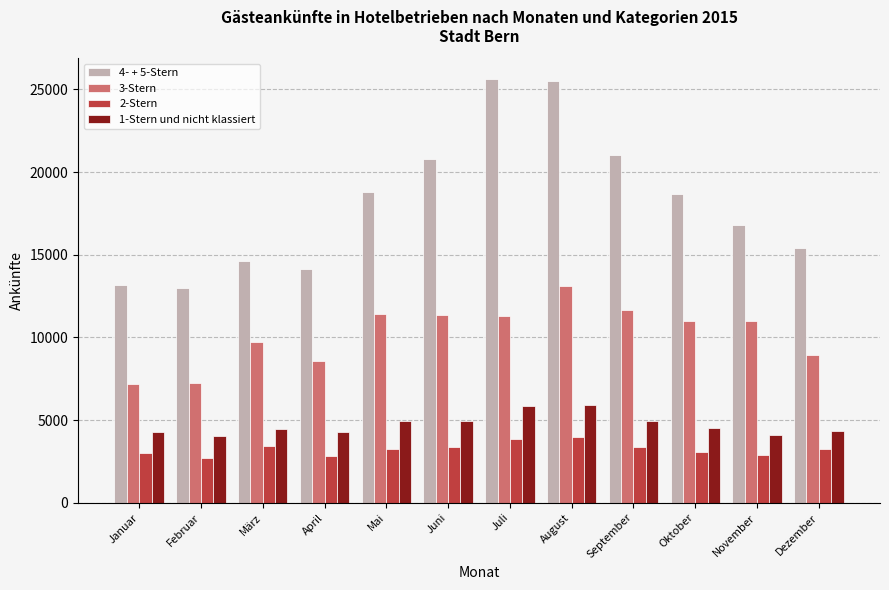

List the series in order of their peak value, highest first.

4- + 5-Stern, 3-Stern, 1-Stern und nicht klassiert, 2-Stern